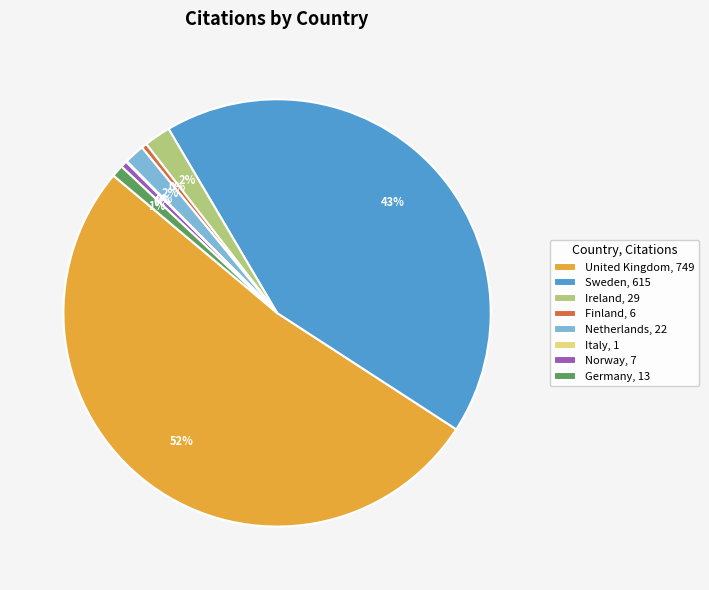

Between United Kingdom, 749 and Sweden, 615, which is larger?

United Kingdom, 749